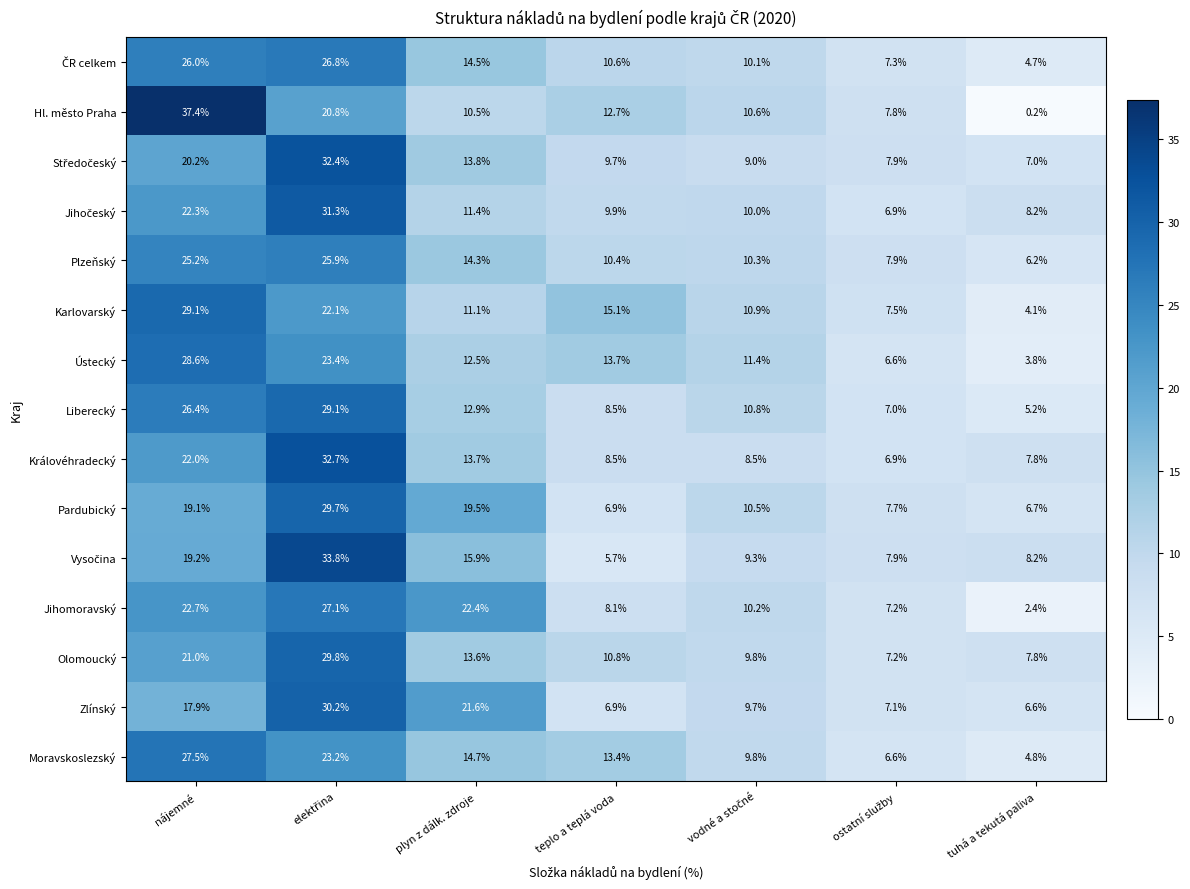

What value does the Zlínský series have at teplo a teplá voda?

6.9